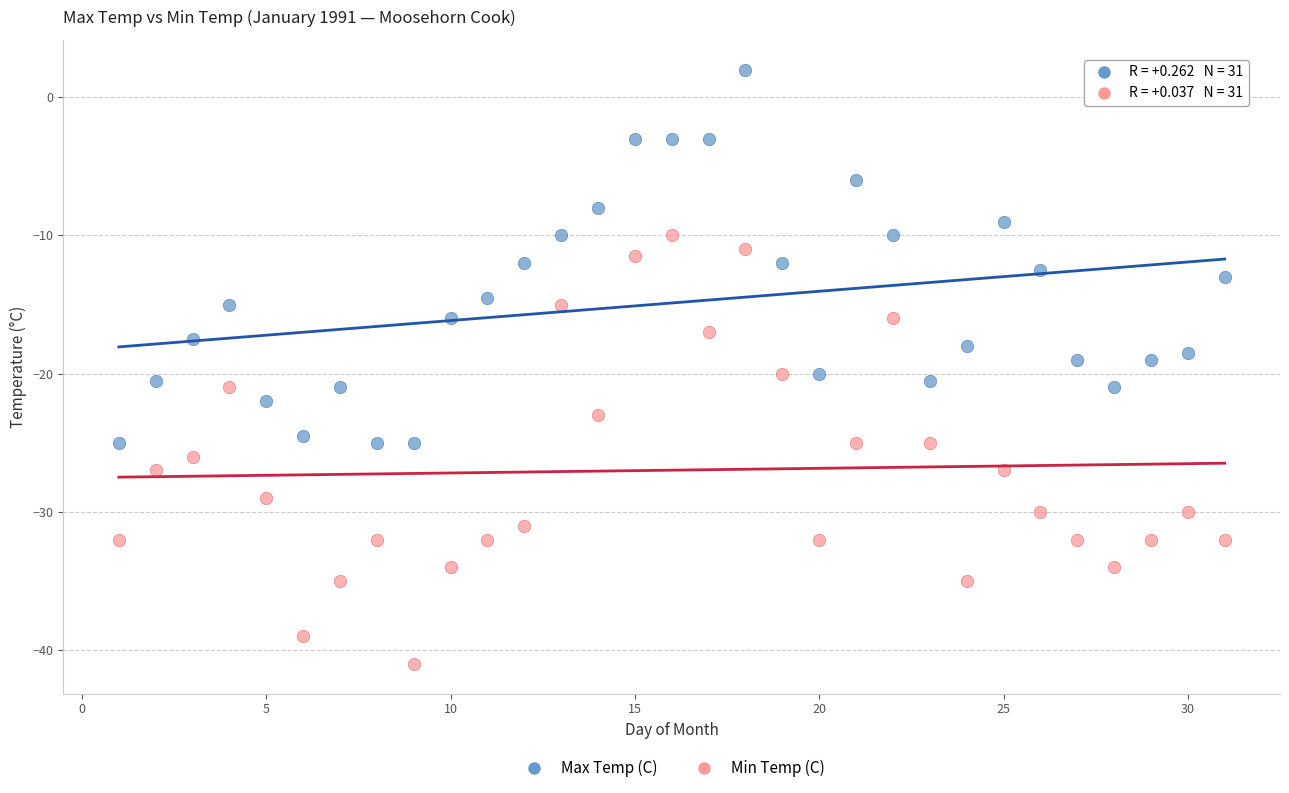

Which series has the widest spread of Y values?

Min Temp (C)